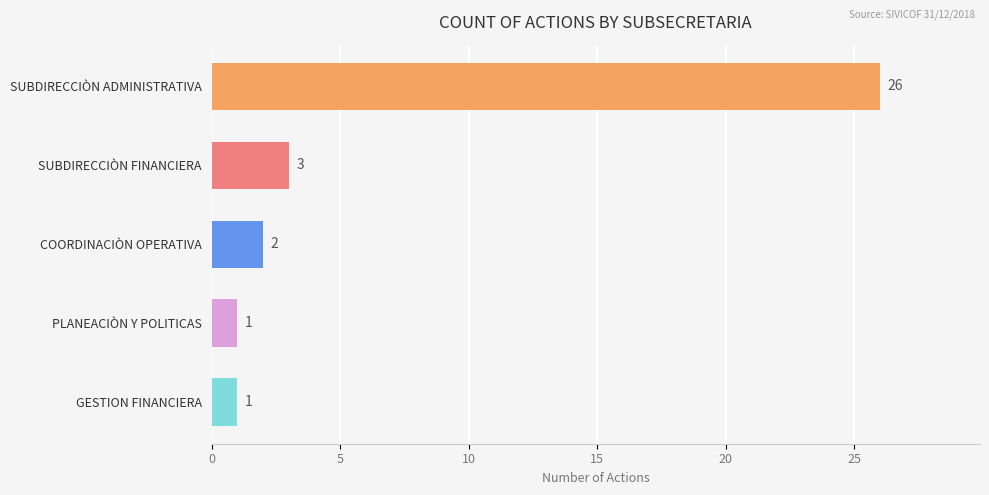

What is the label of the 5th bar from the top?

GESTION FINANCIERA